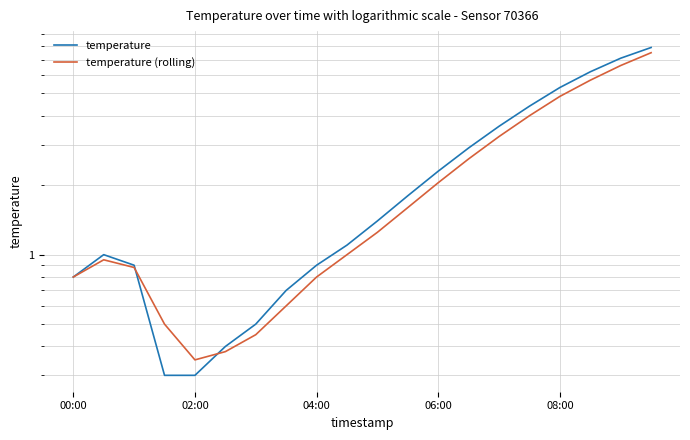

What is the value of the temperature (rolling) point at the 4th from the left?

0.5